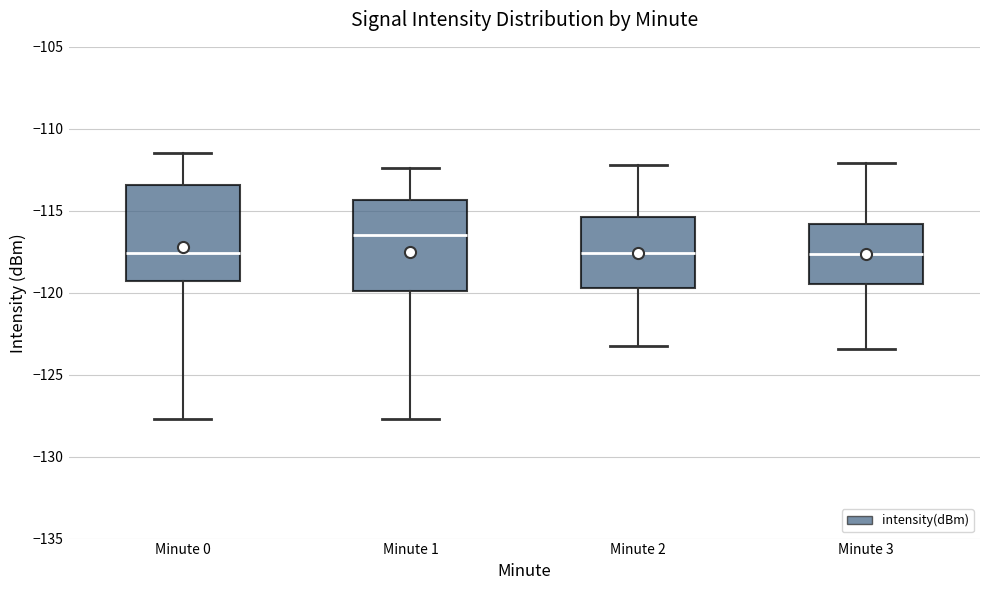

Where is the upper edge of the box for Minute 3 on the y-axis? The values are not printed on the chart, so give them approximately, as read against the axis.

-116.0